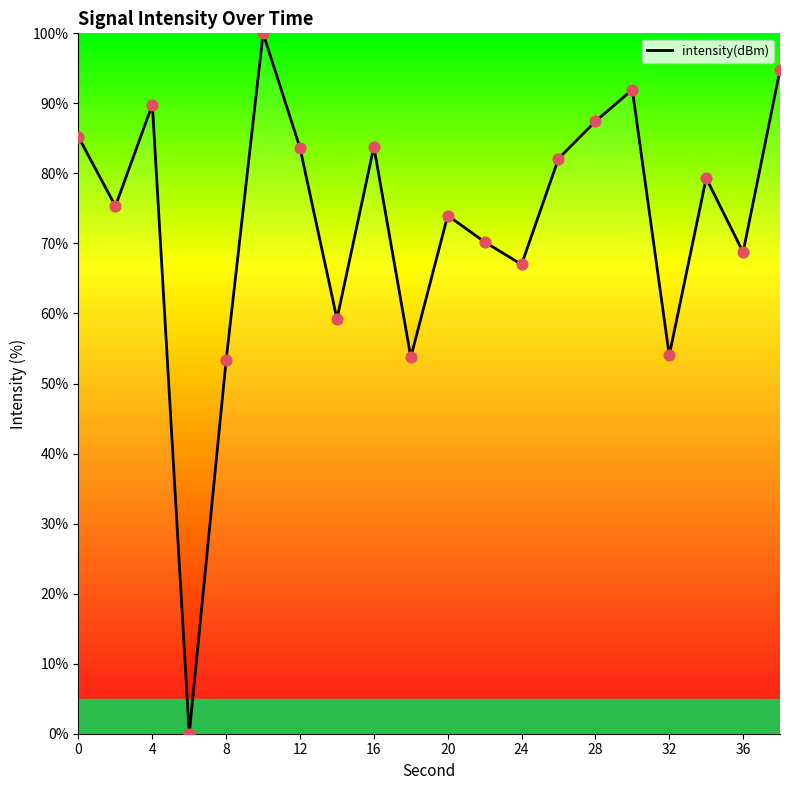

What is the greatest value displayed?

100.0